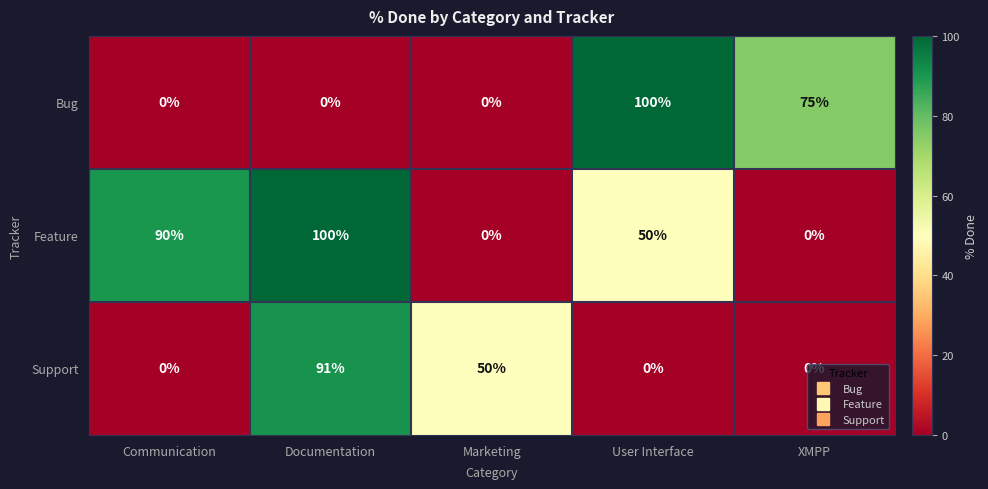

What is the highest value of the Feature series?

100